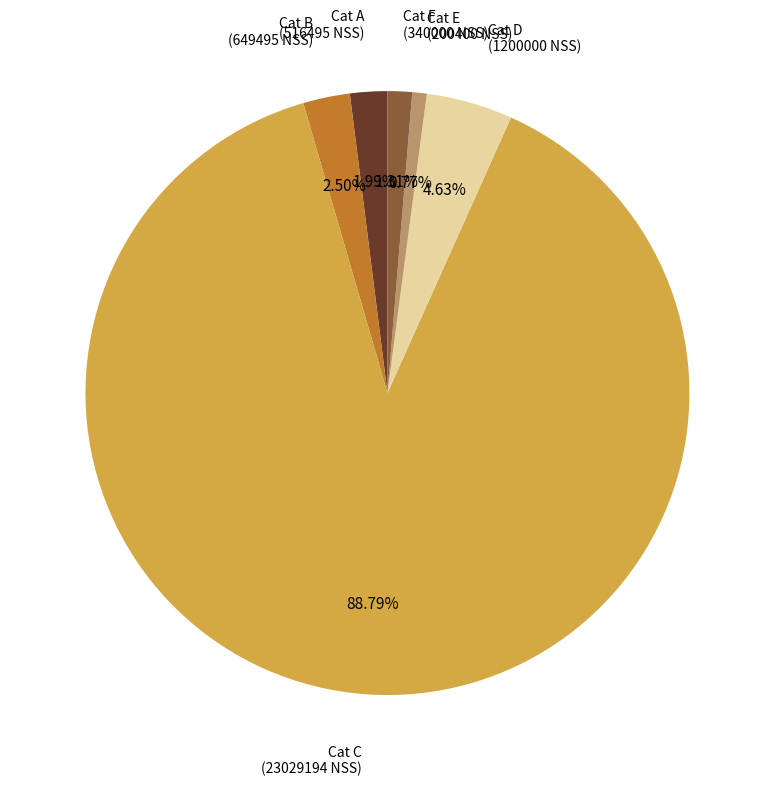

Count the number of slices in the pie.

6